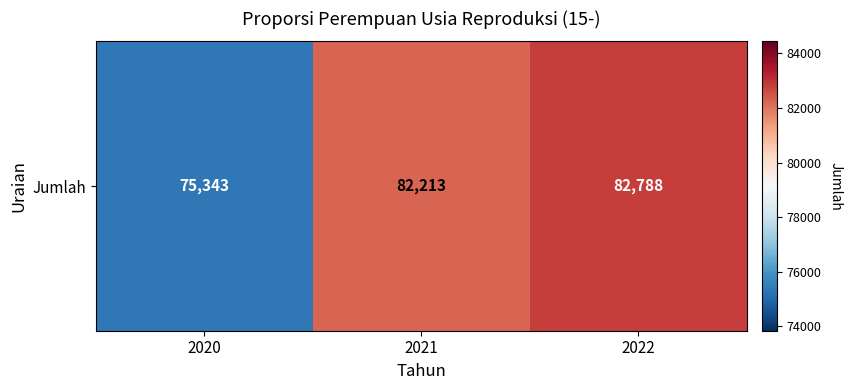

Reading left to right, transcribe all the data shown in this chart.

2020=75343	2021=82213	2022=82788